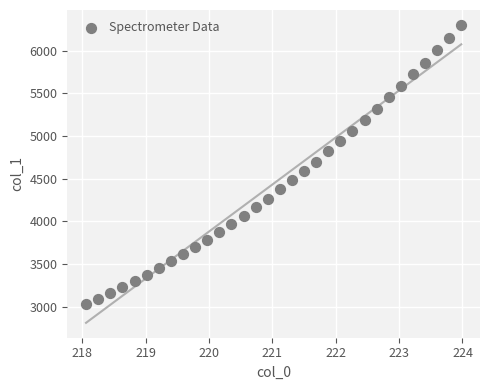

What is the range of X values (max minus min)?

5.9